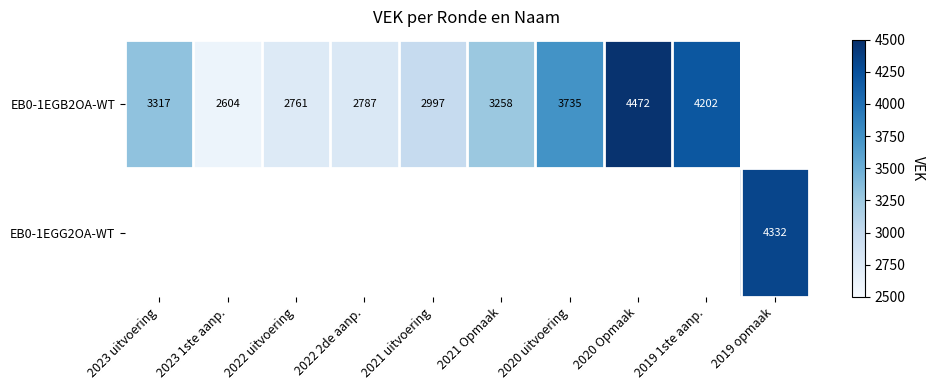

What is the maximum value shown in the chart?

4472.0